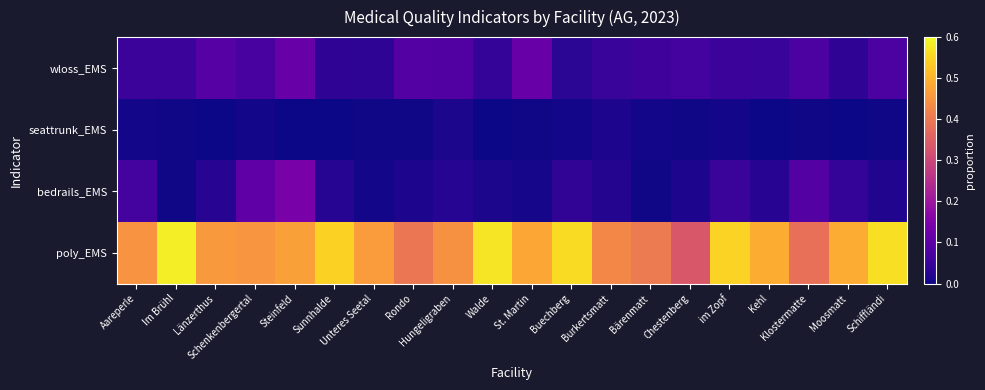

At which category is the sum across all series the highest?

Steinfeld